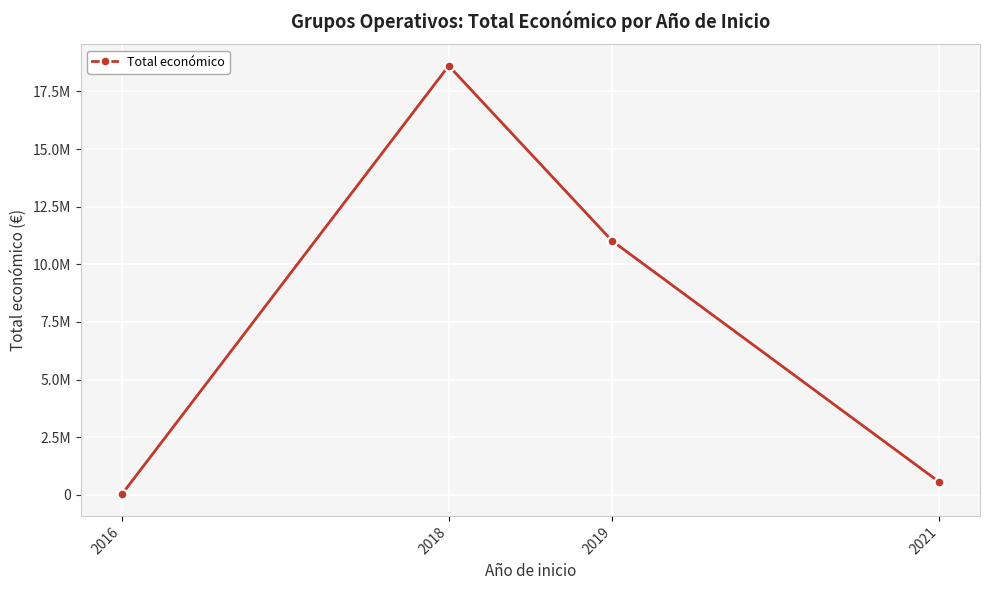

Reading left to right, extract all data points from this chart.

2016=19859	2018=18609721	2019=11013242	2021=564758